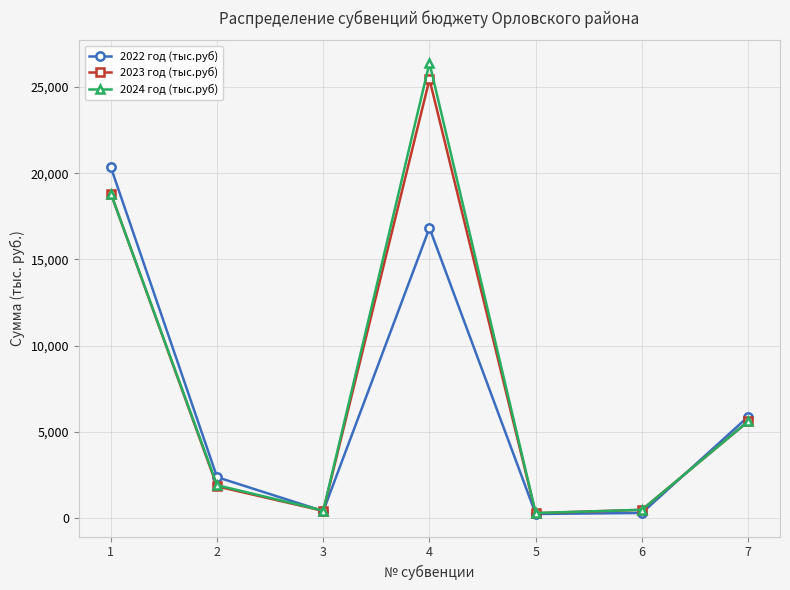

At which category is the sum across all series the highest?

4